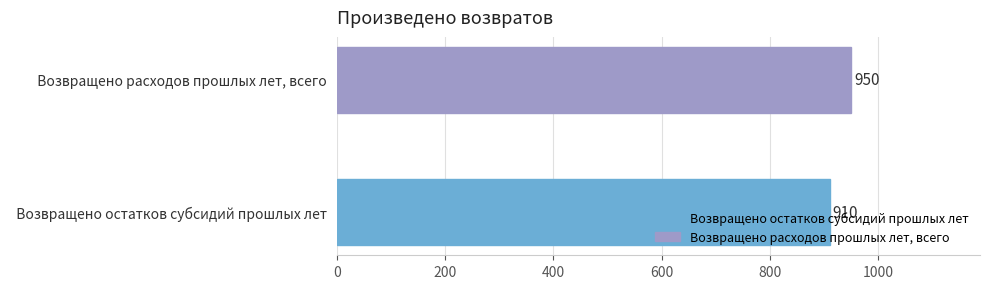

What is the average value?

930